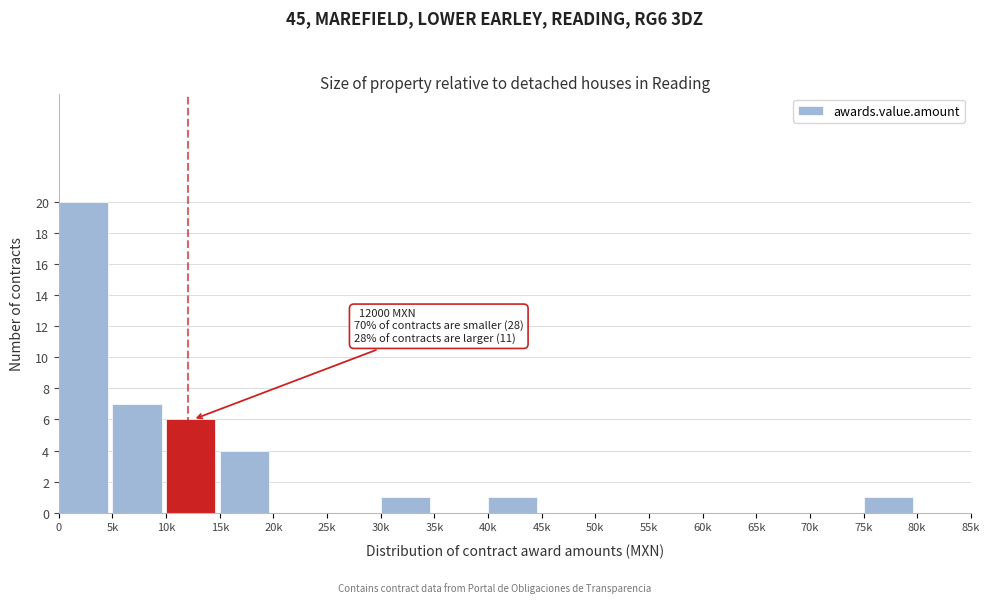

Reading right to left, what are all the values shown in this chart?

80k=0	75k=1	70k=0	65k=0	60k=0	55k=0	50k=0	45k=0	40k=1	35k=0	30k=1	25k=0	20k=0	15k=4	10k=6	5k=7	0=20